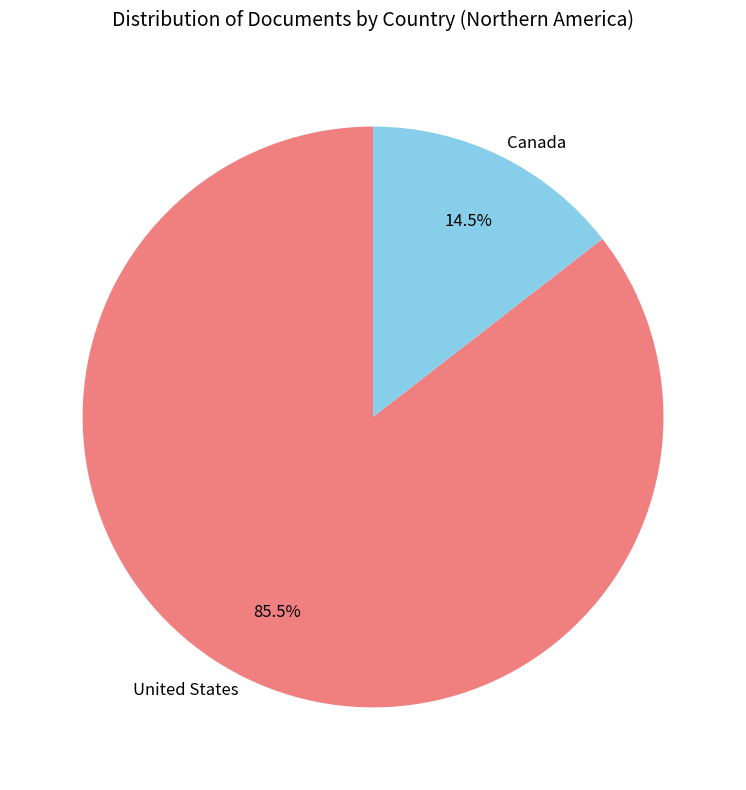

What is the ratio of the value at United States to the value at Canada?

5.9